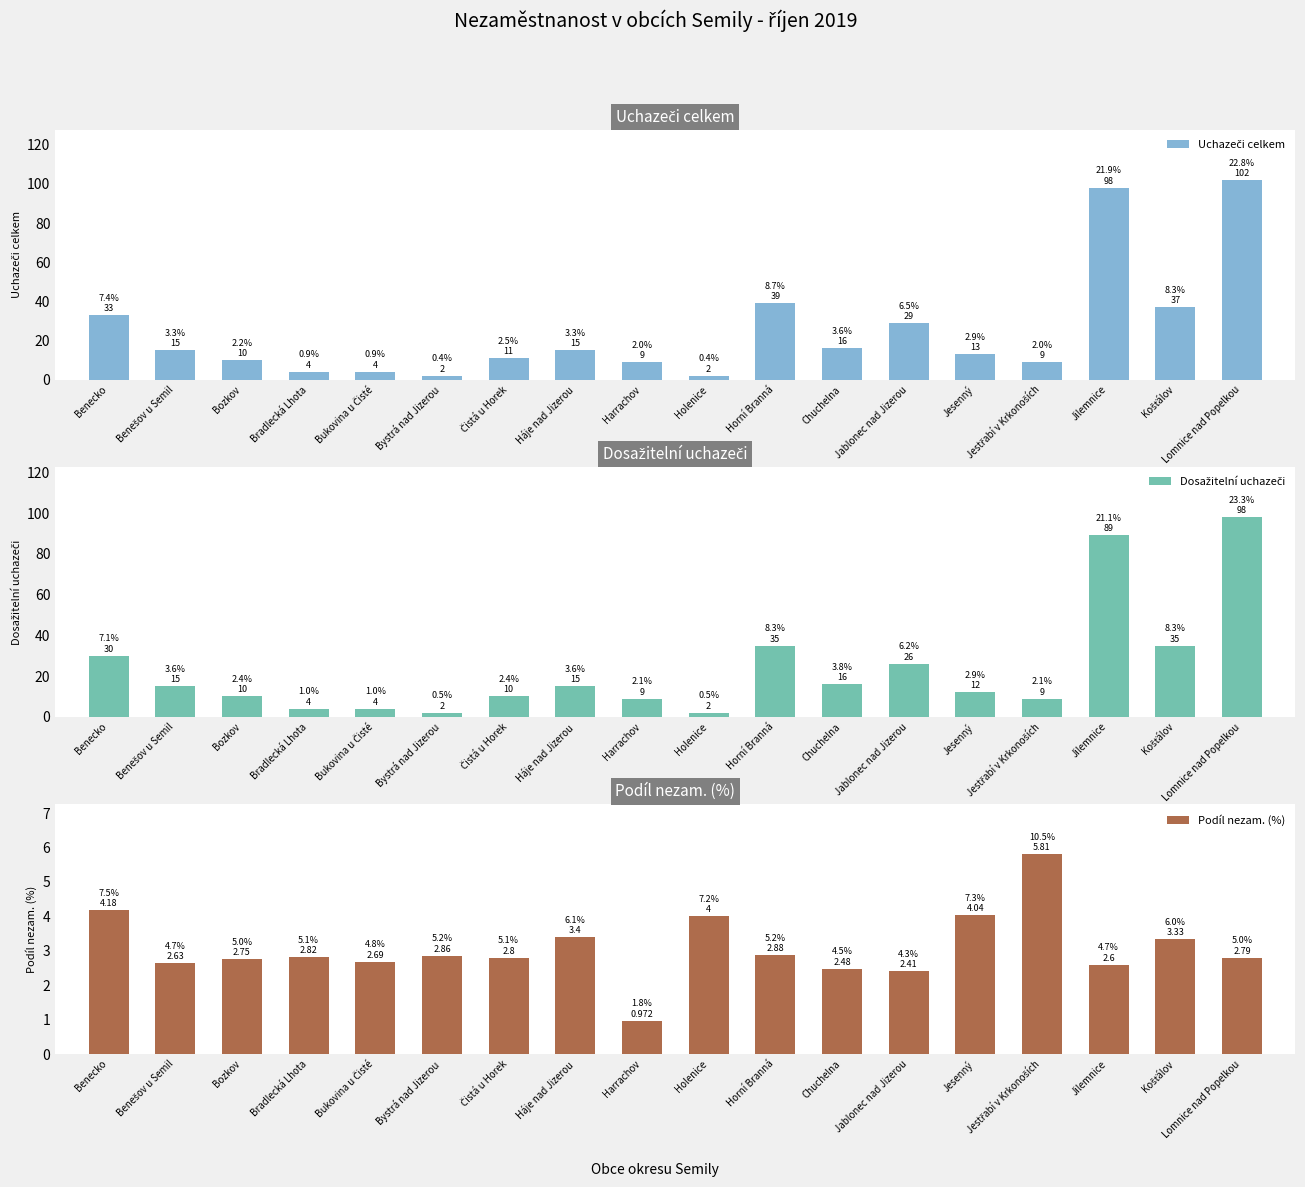

Reading left to right, extract all data points from this chart.

Uchazeči celkem: Benecko=33.0	Benešov u Semil=15.0	Bozkov=10.0	Bradlecká Lhota=4.0	Bukovina u Čisté=4.0	Bystrá nad Jizerou=2.0	Čistá u Horek=11.0	Háje nad Jizerou=15.0	Harrachov=9.0	Holenice=2.0	Horní Branná=39.0	Chuchelna=16.0	Jablonec nad Jizerou=29.0	Jesenný=13.0	Jestřabí v Krkonoších=9.0	Jilemnice=98.0	Košťálov=37.0	Lomnice nad Popelkou=102.0
Dosažitelní uchazeči: Benecko=30.0	Benešov u Semil=15.0	Bozkov=10.0	Bradlecká Lhota=4.0	Bukovina u Čisté=4.0	Bystrá nad Jizerou=2.0	Čistá u Horek=10.0	Háje nad Jizerou=15.0	Harrachov=9.0	Holenice=2.0	Horní Branná=35.0	Chuchelna=16.0	Jablonec nad Jizerou=26.0	Jesenný=12.0	Jestřabí v Krkonoších=9.0	Jilemnice=89.0	Košťálov=35.0	Lomnice nad Popelkou=98.0
Podíl nezam. (%): Benecko=4.2	Benešov u Semil=2.6	Bozkov=2.7	Bradlecká Lhota=2.8	Bukovina u Čisté=2.7	Bystrá nad Jizerou=2.9	Čistá u Horek=2.8	Háje nad Jizerou=3.4	Harrachov=1.0	Holenice=4.0	Horní Branná=2.9	Chuchelna=2.5	Jablonec nad Jizerou=2.4	Jesenný=4.0	Jestřabí v Krkonoších=5.8	Jilemnice=2.6	Košťálov=3.3	Lomnice nad Popelkou=2.8